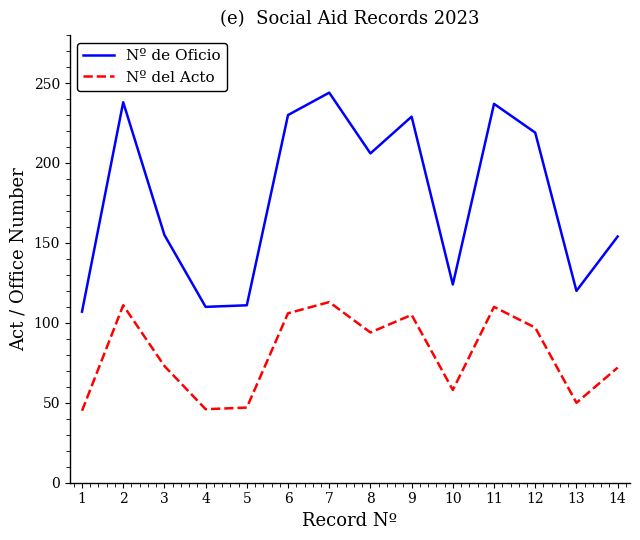

Between 5 and 10, which series saw the biggest shift?

Nº de Oficio